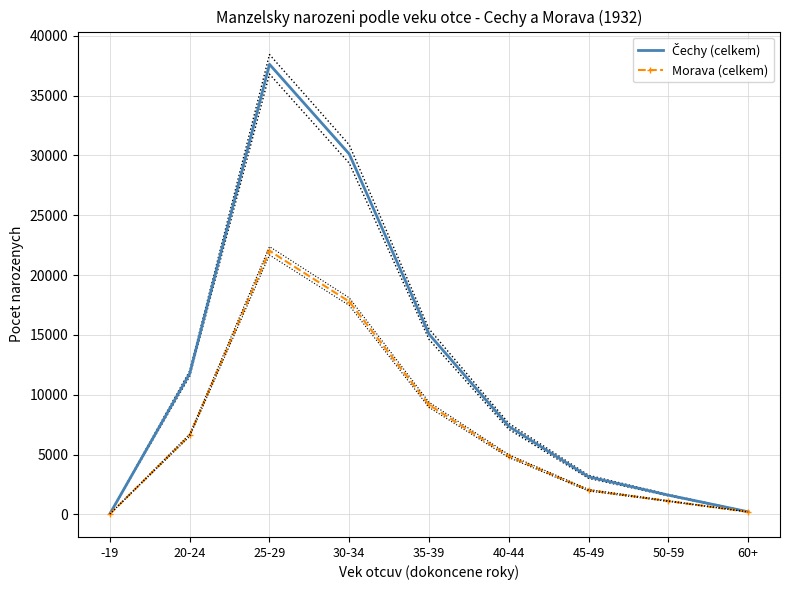

Reading left to right, extract all data points from this chart.

Čechy (celkem): 51	11764	37616	30117	15061	7355	3135	1605	213
Morava (celkem): 27	6611	22026	17781	9153	4865	2015	1108	204